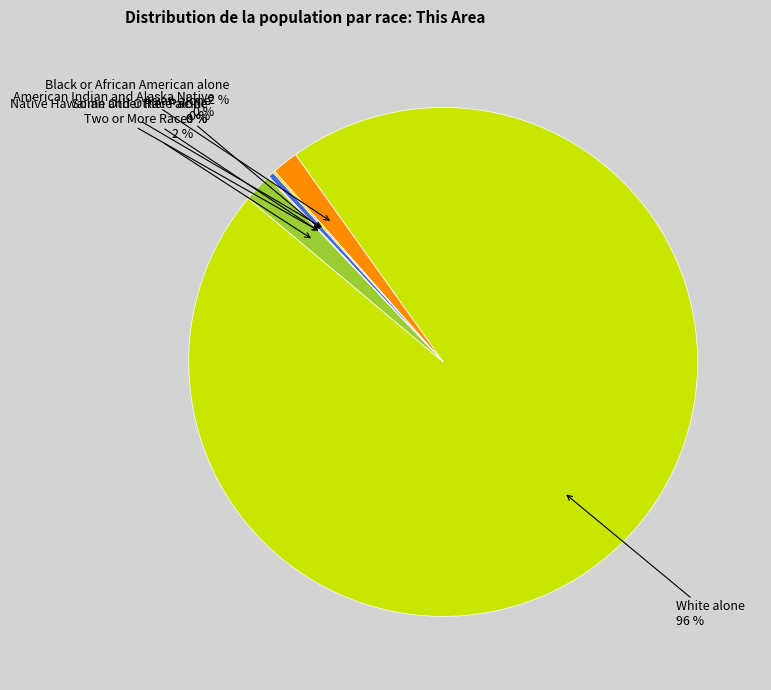

To the nearest percent, what is the average slice percentage?

14%